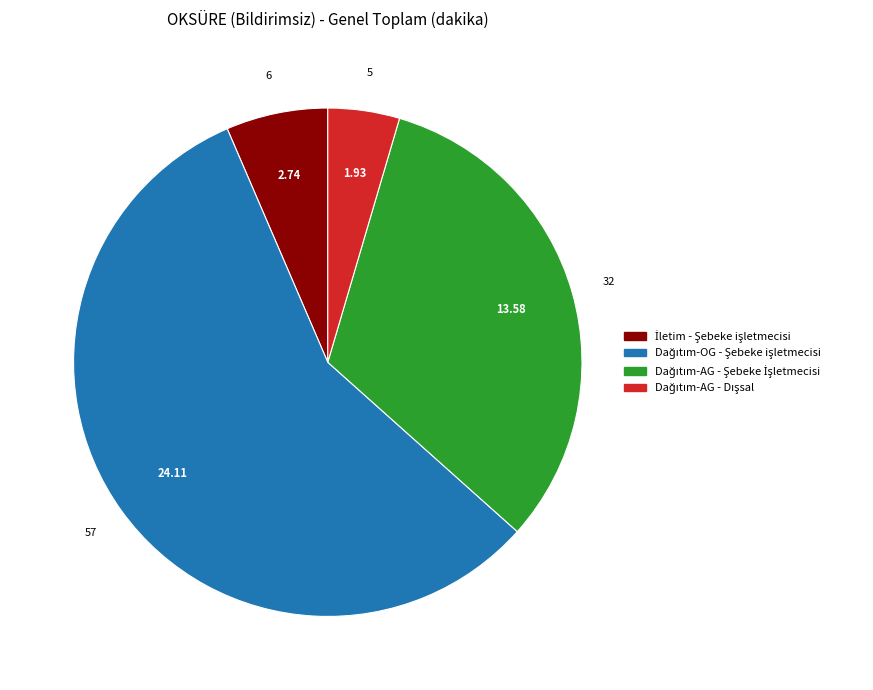

Is there any slice that represents more than half of the pie?

Yes